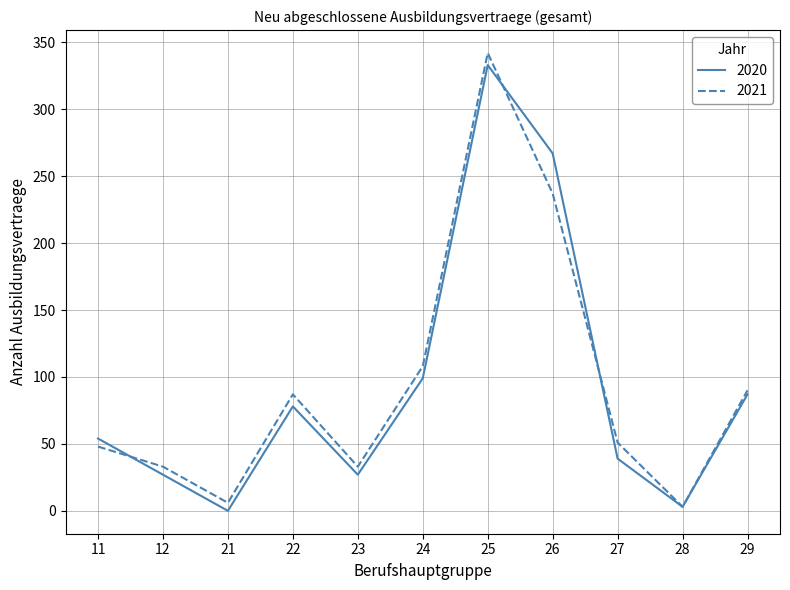

The 2020 series shows 44 at 23. True or false?

False